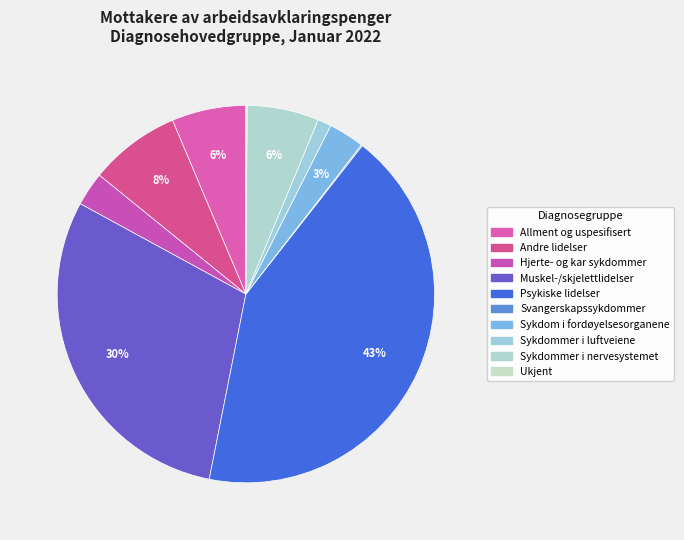

Is the sum of Psykiske lidelser and Ukjent greater than half?

No